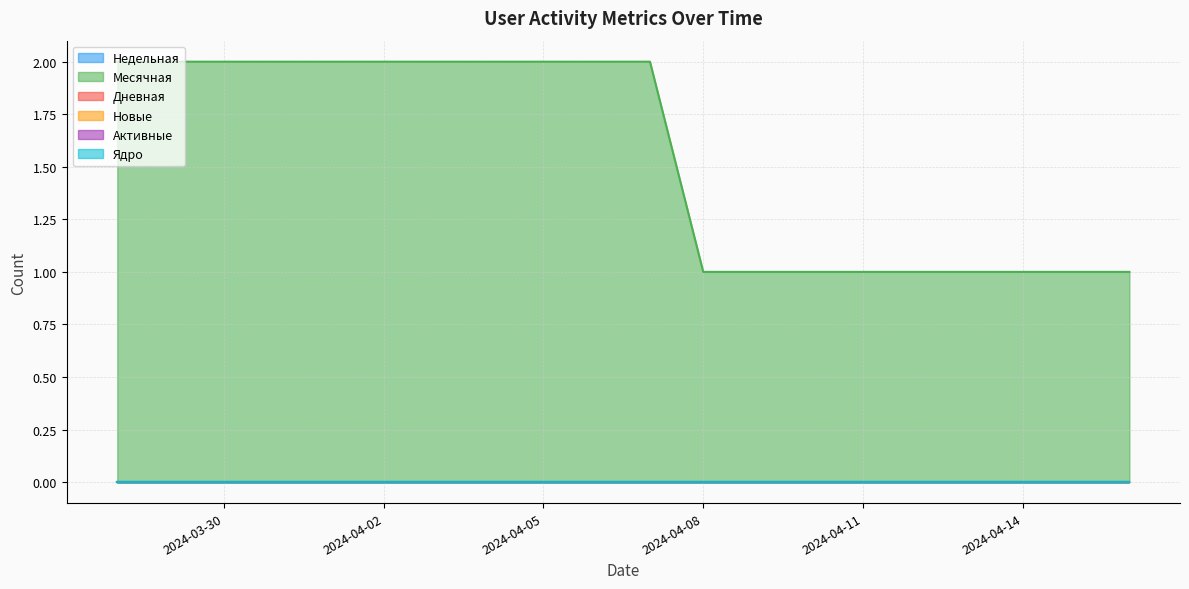

What is the total value across all series at 2024-03-29?

2